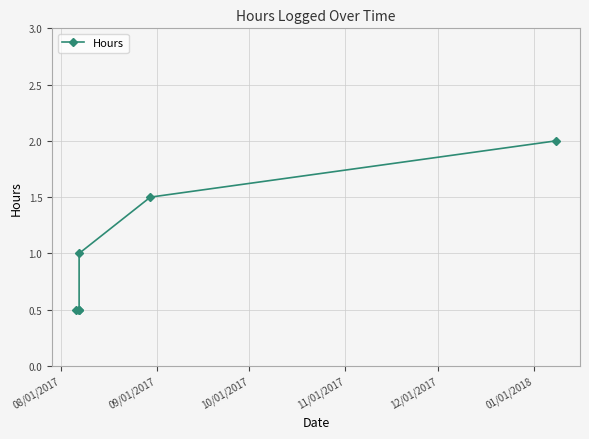

Approximately how many times larger is the value at 08/01/2017 compared to 11/01/2017?

0.5